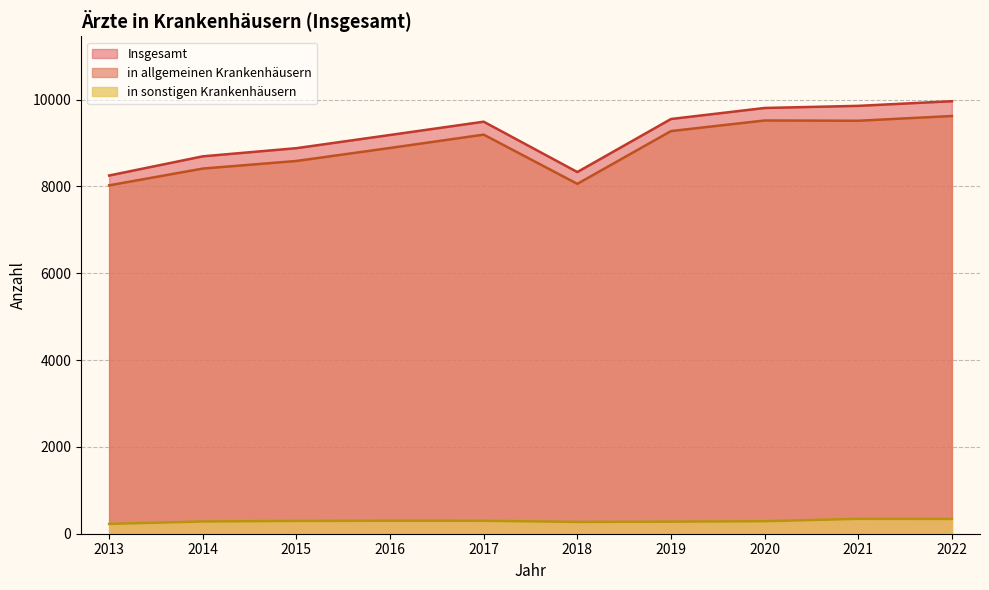

How many data points does each series have?

10